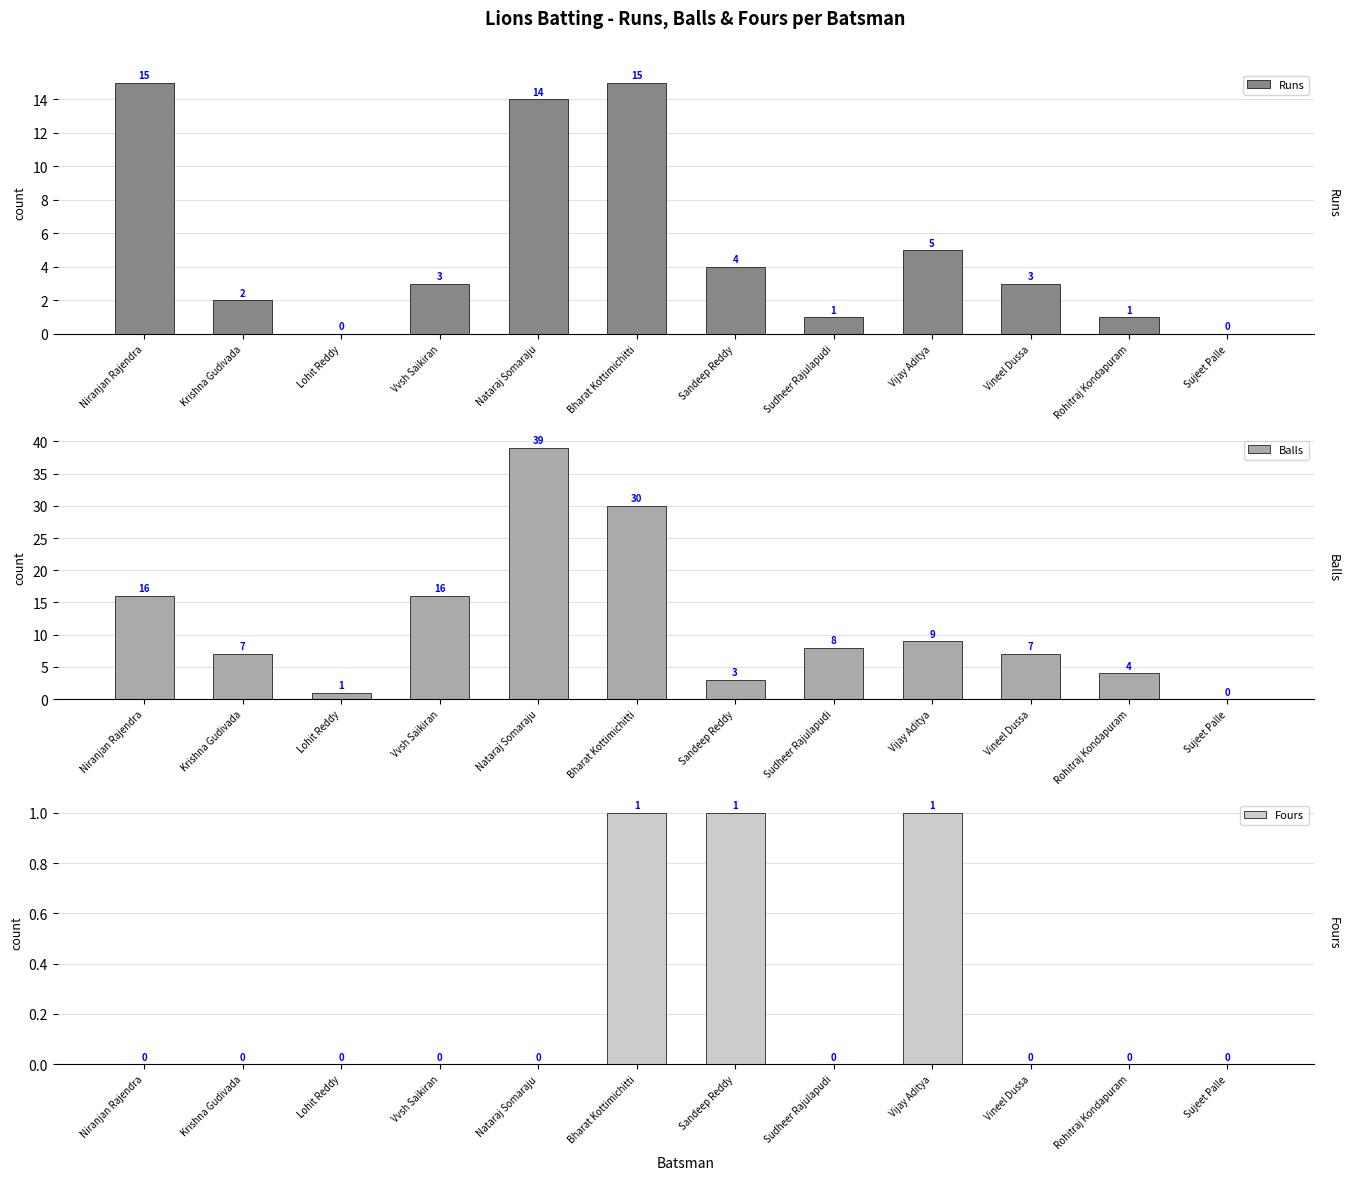

Which category has the highest value in the Balls series?

Nataraj Somaraju